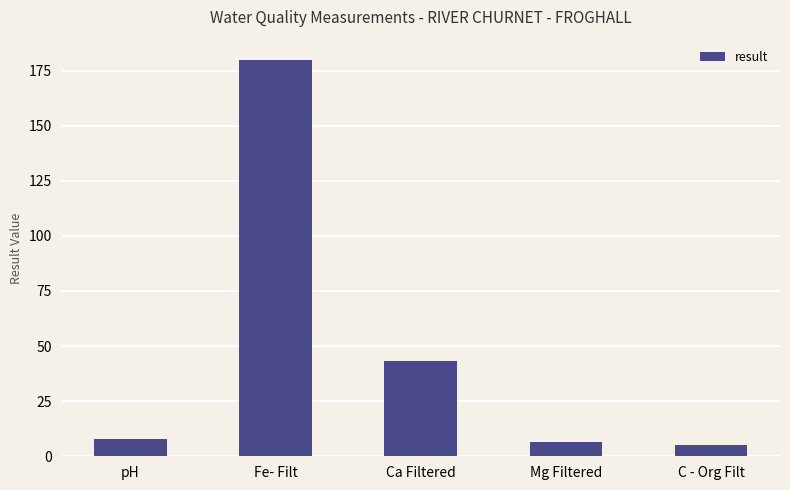

Read the value at Ca Filtered.

43.0